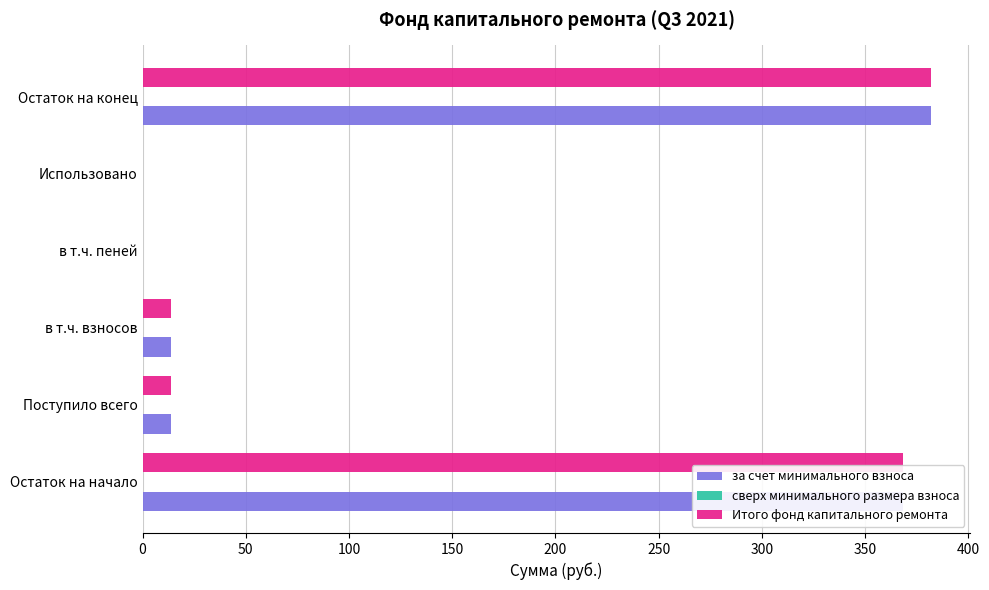

What is the sum of all Итого фонд капитального ремонта values?

777.6